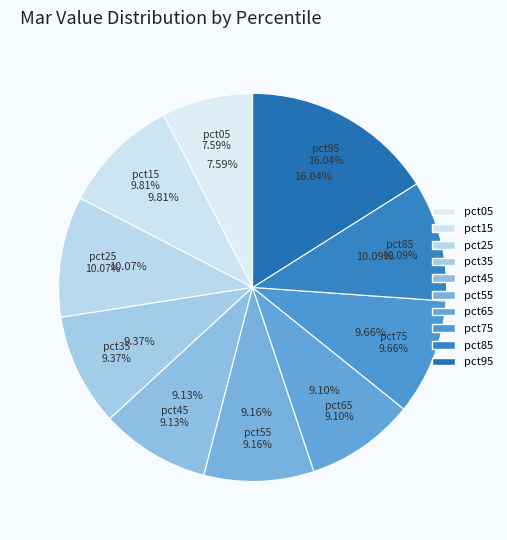

How many slices are in this pie chart?

10